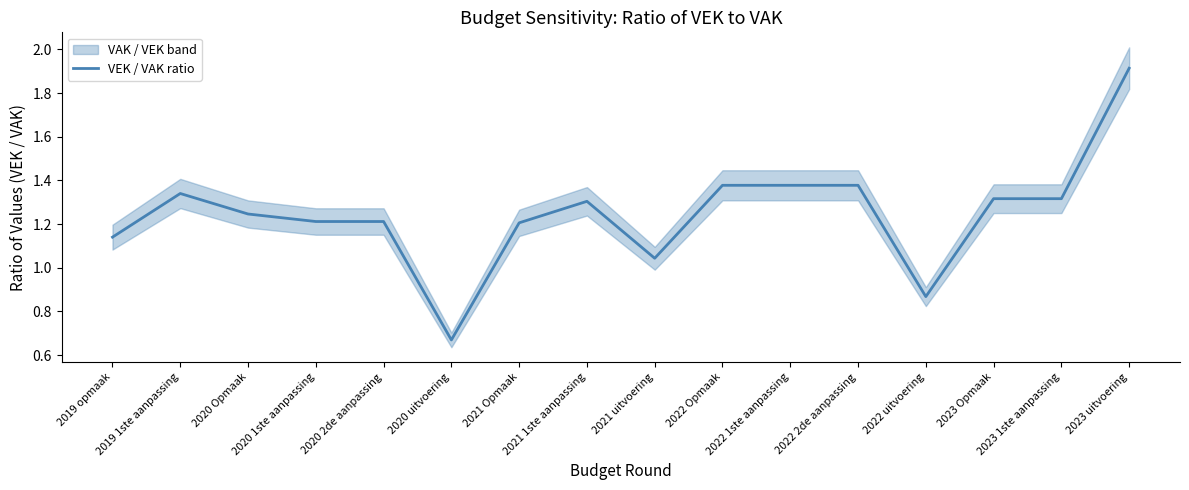

Where is the data nearest to the value 1?

2021 uitvoering